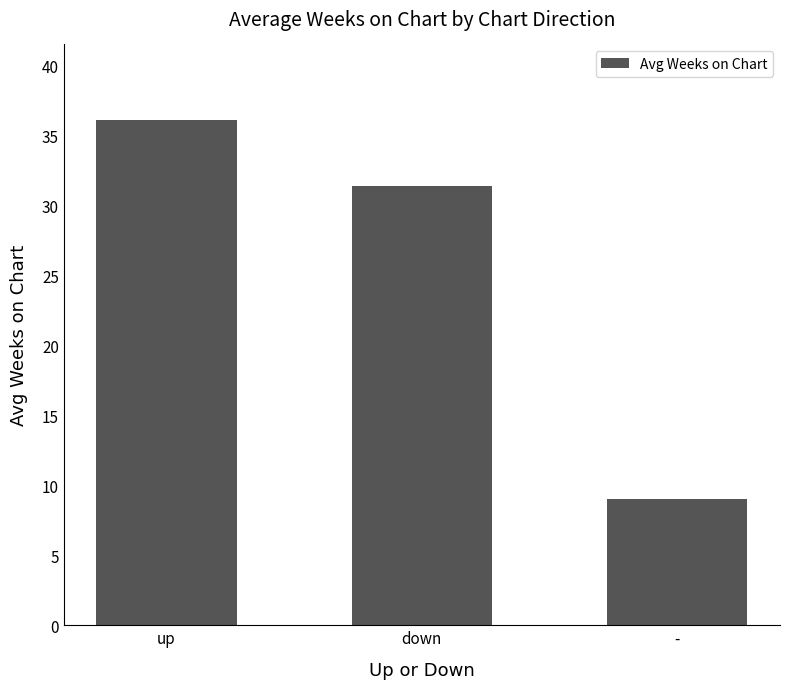

True or false: the data shows 36.1 at up.

True